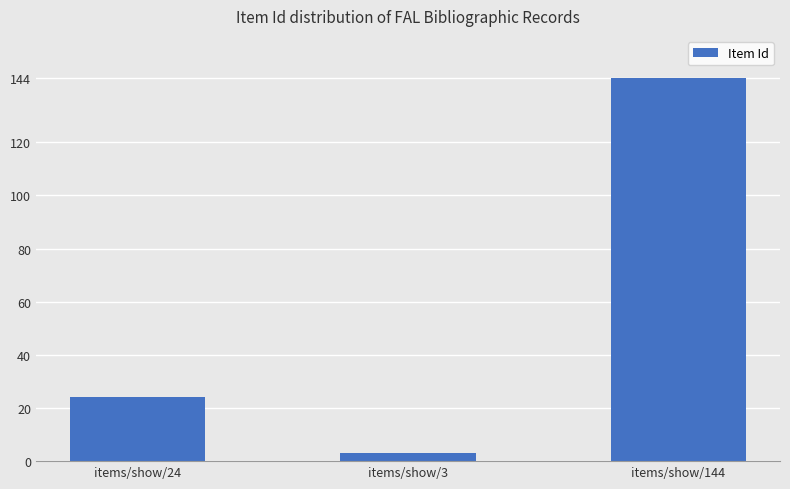

How many data points are less than 24?

1